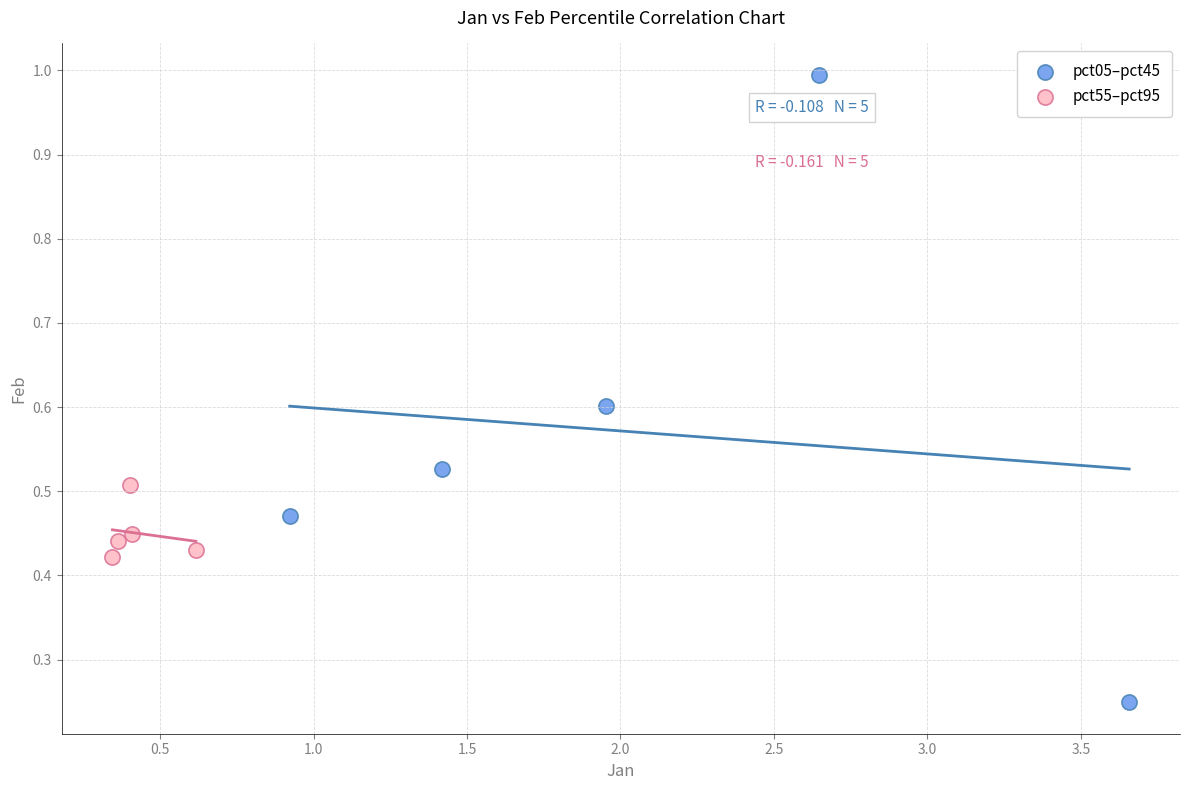

Which series contains the highest Y value?

pct05–pct45